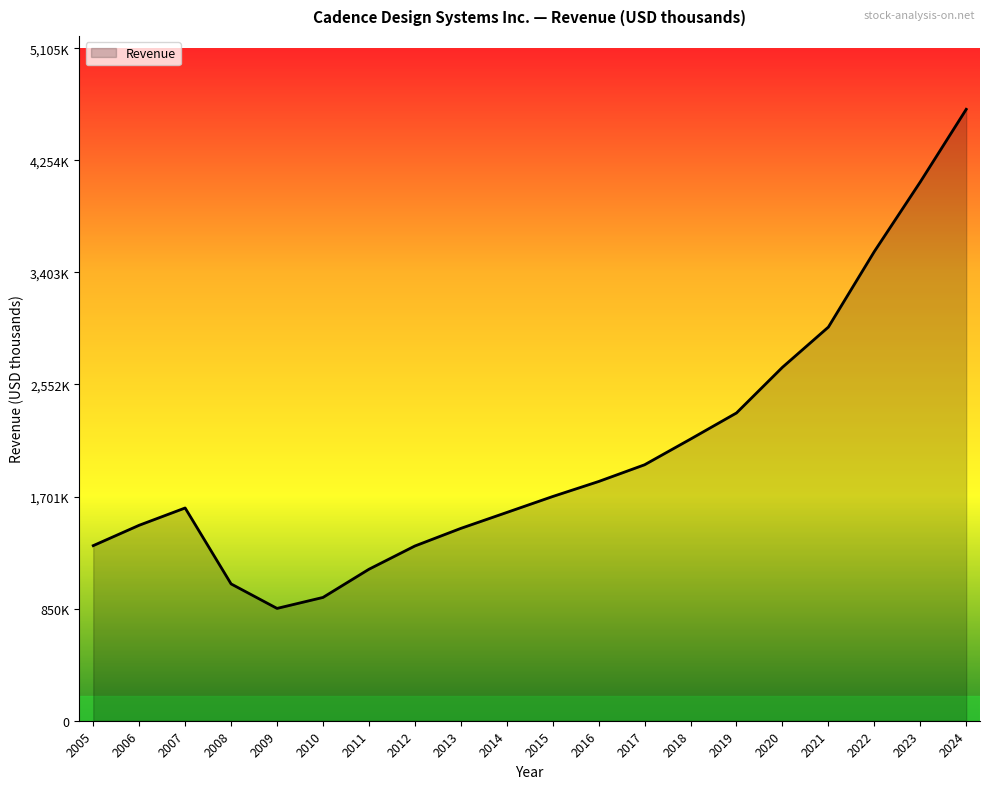

At which category does the data reach its first local valley?

2009